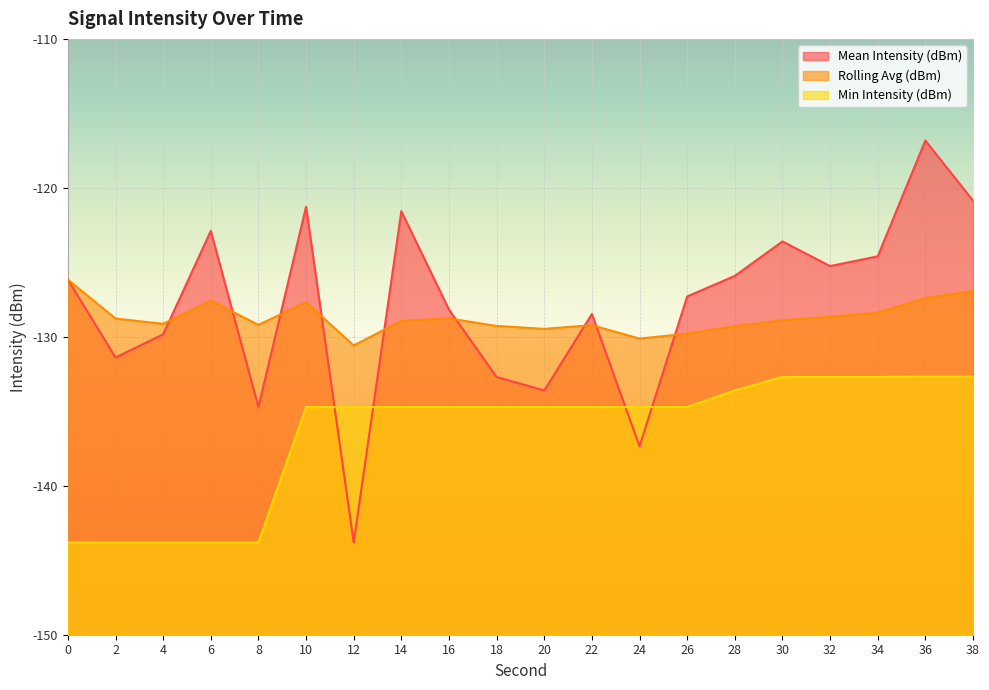

At which label is Rolling Avg (dBm) closest to -128?

10